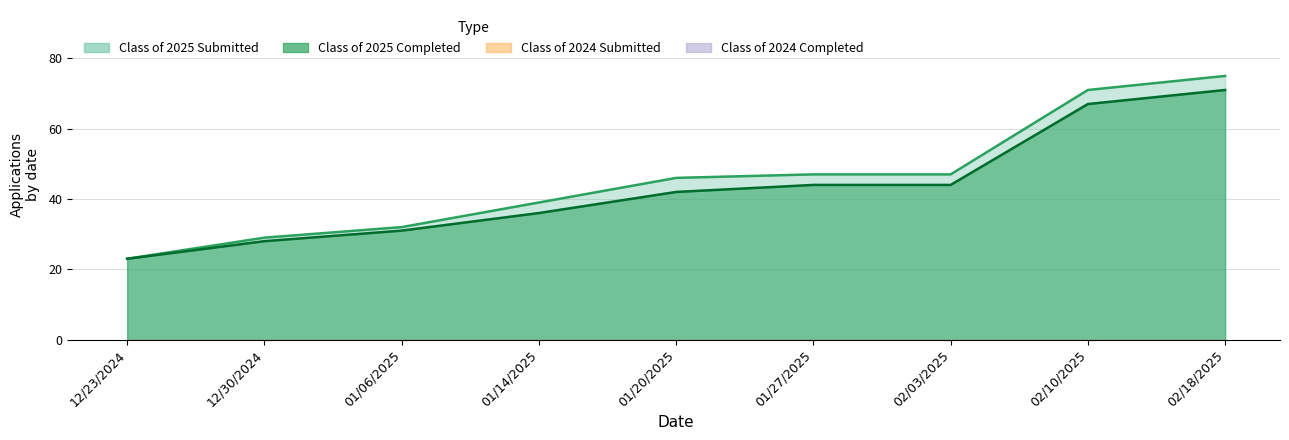

True or false: Class of 2025 Completed and Class of 2025 Submitted intersect in this chart.

False